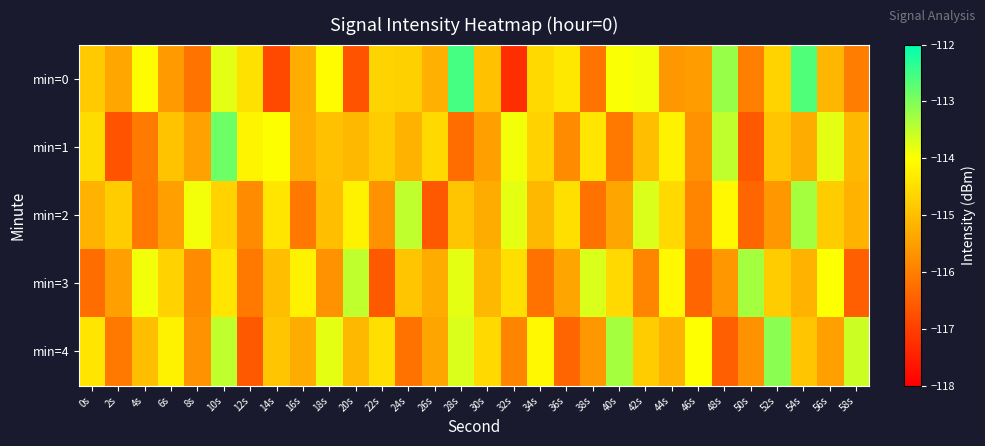

Which series has the largest total across all categories?

min=4